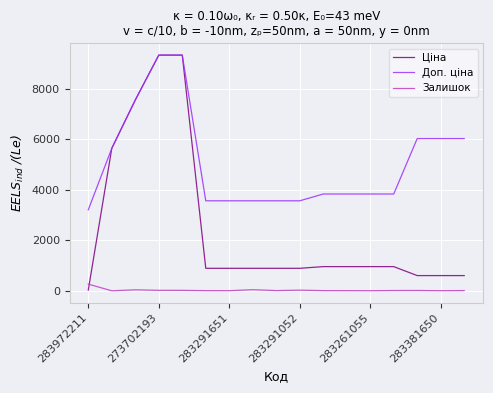

True or false: Доп. ціна and Залишок cross at least once.

False